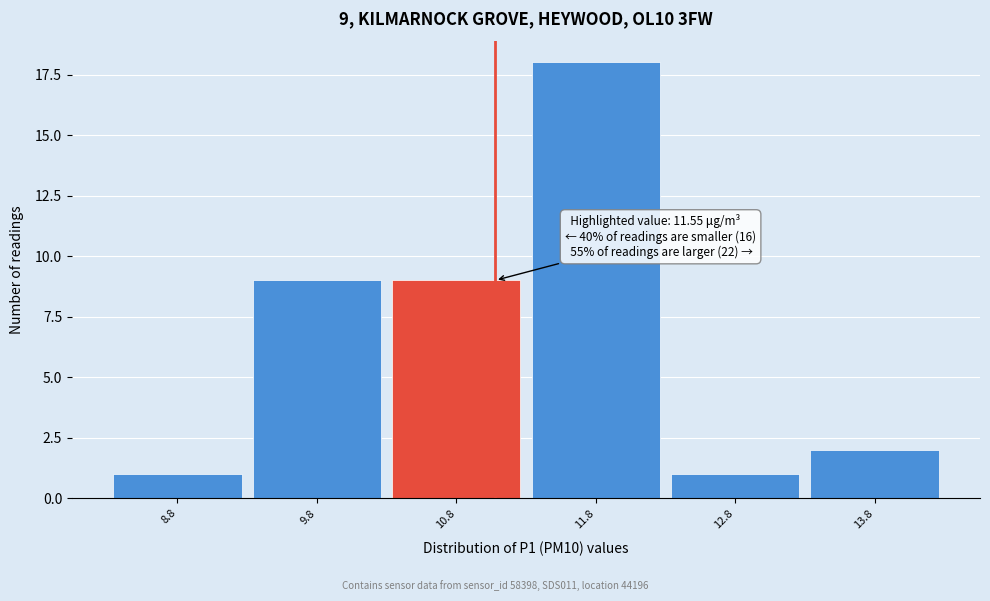

Reading left to right, extract all data points from this chart.

1	9	9	18	1	2